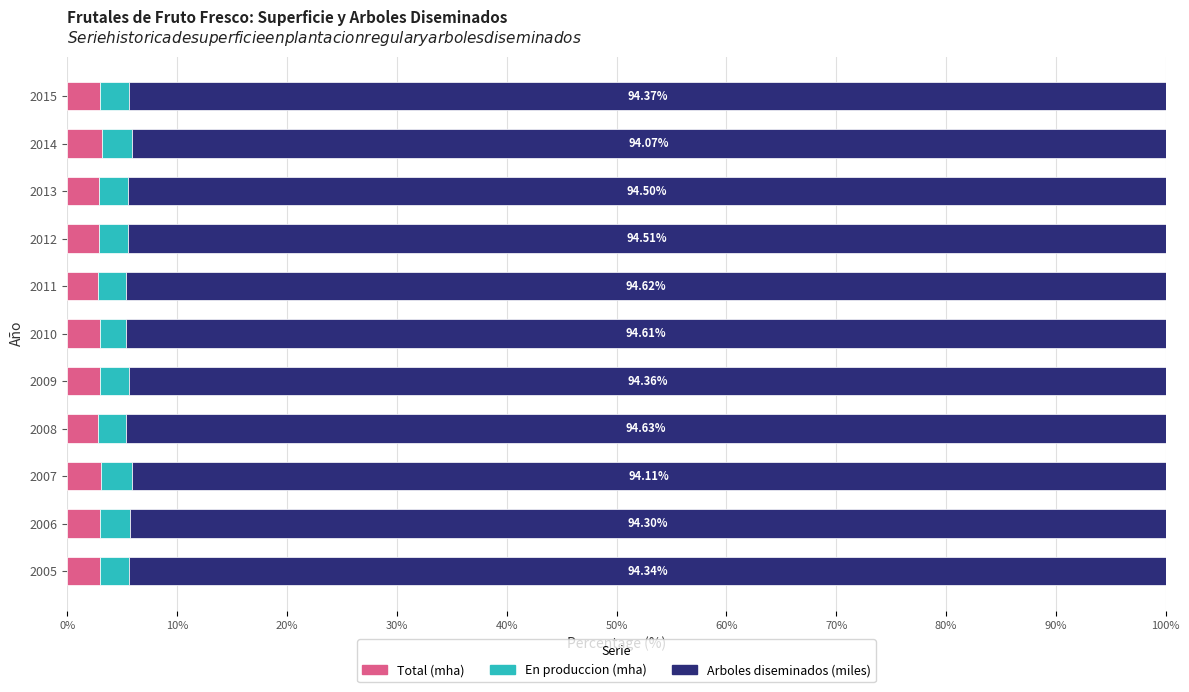

What is the total value across all series at 2013?

100.0